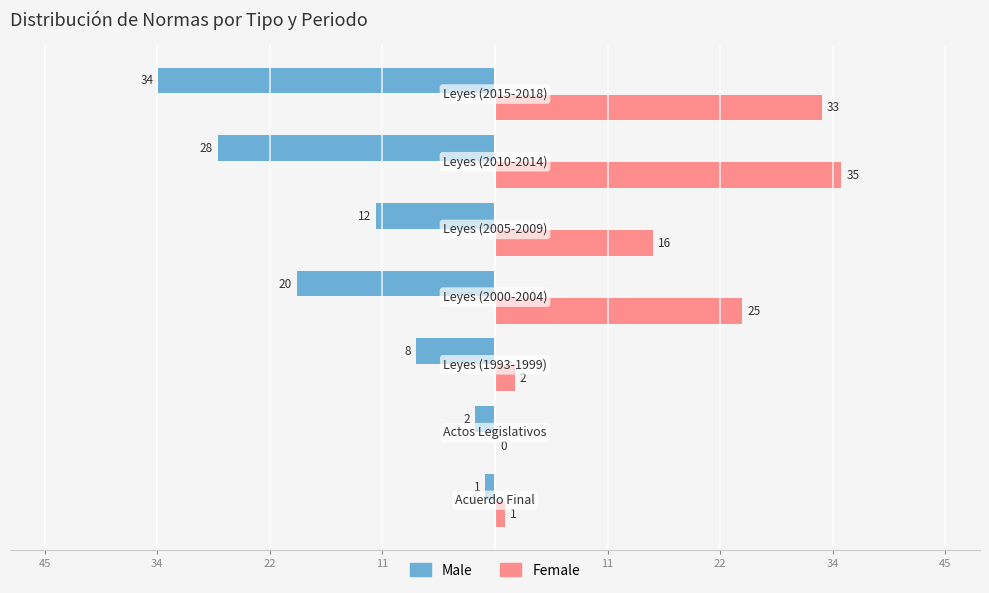

Which series has the largest range (max minus min)?

Female